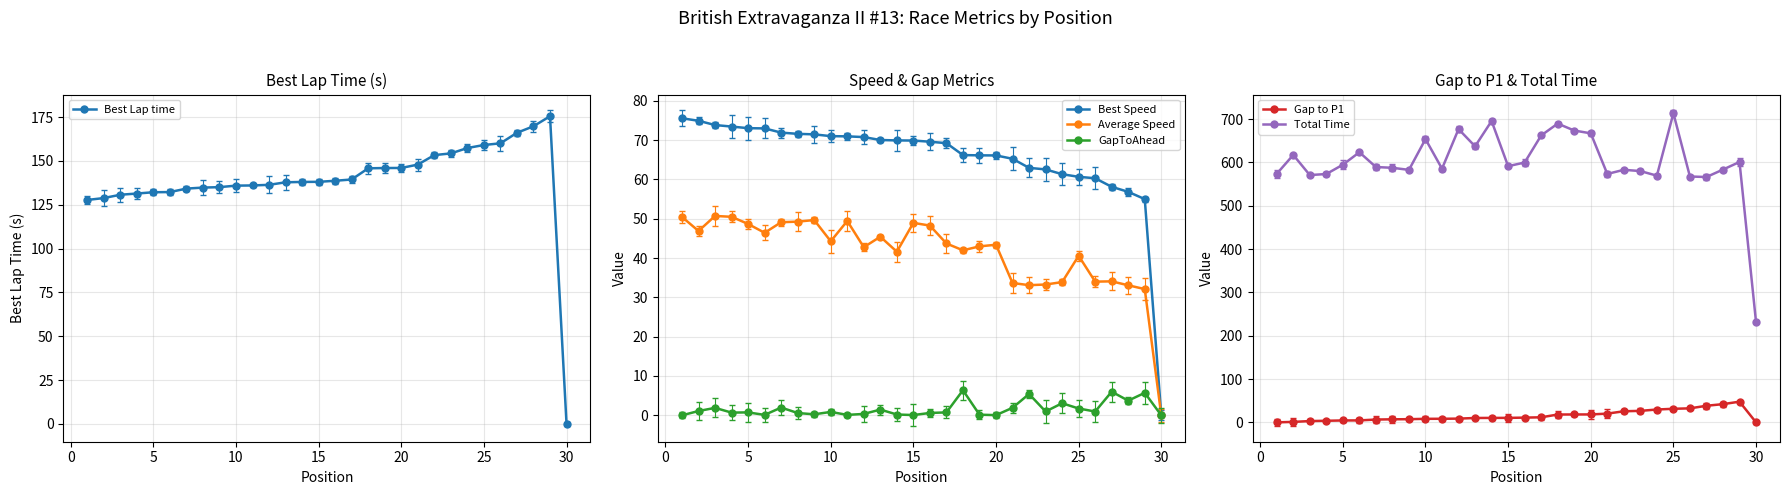

True or false: Gap to P1 has more than 1 points higher than both neighbors.

False